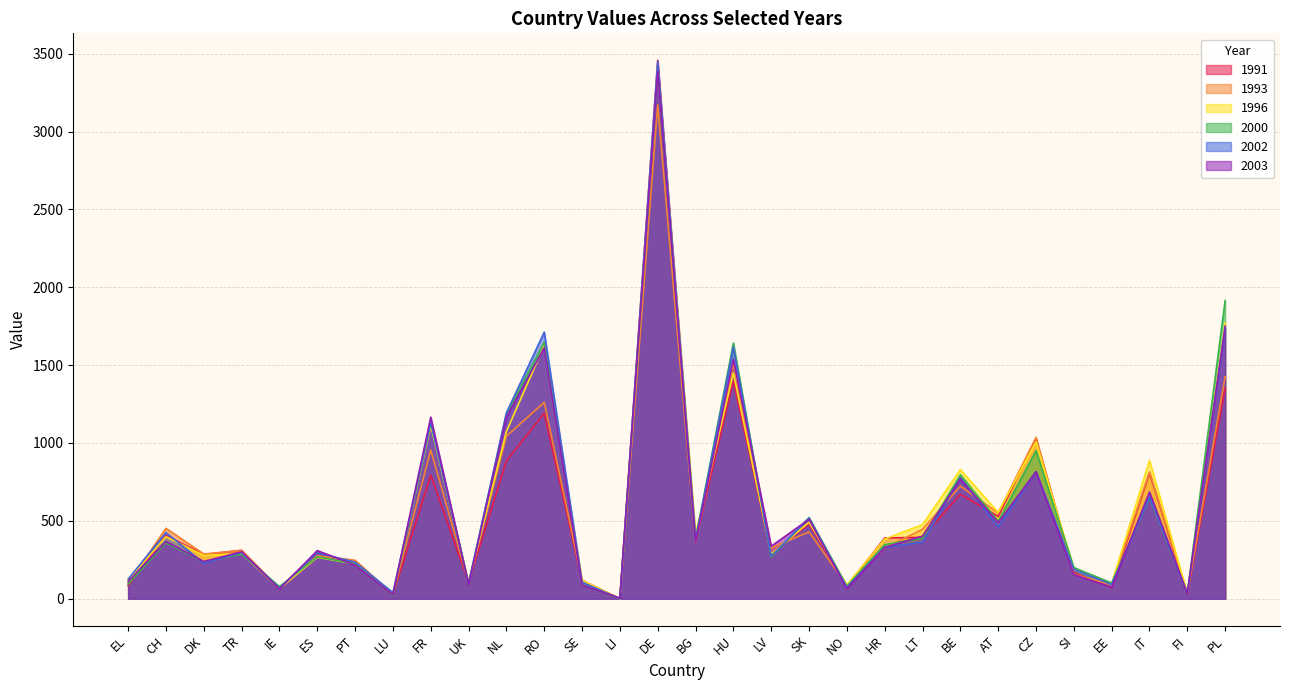

True or false: 2002 has more than 1 interior local peaks.

True